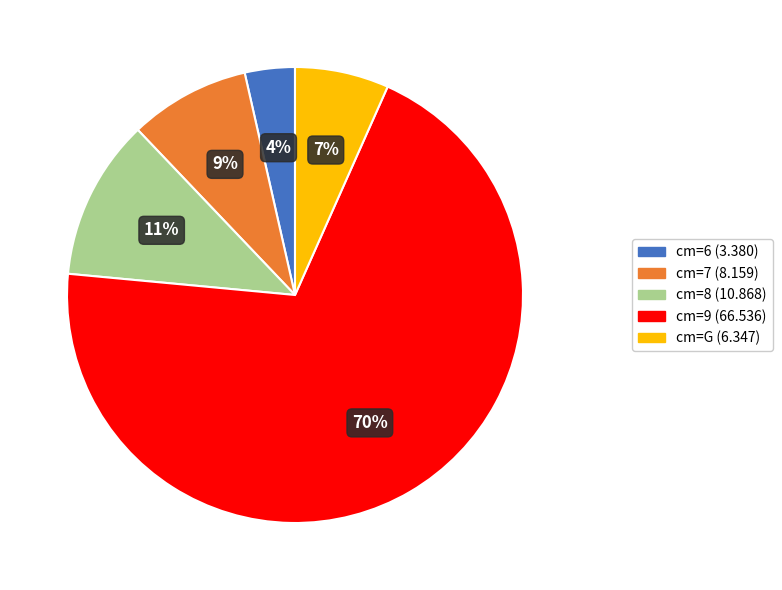

Is there any slice that represents more than half of the pie?

Yes